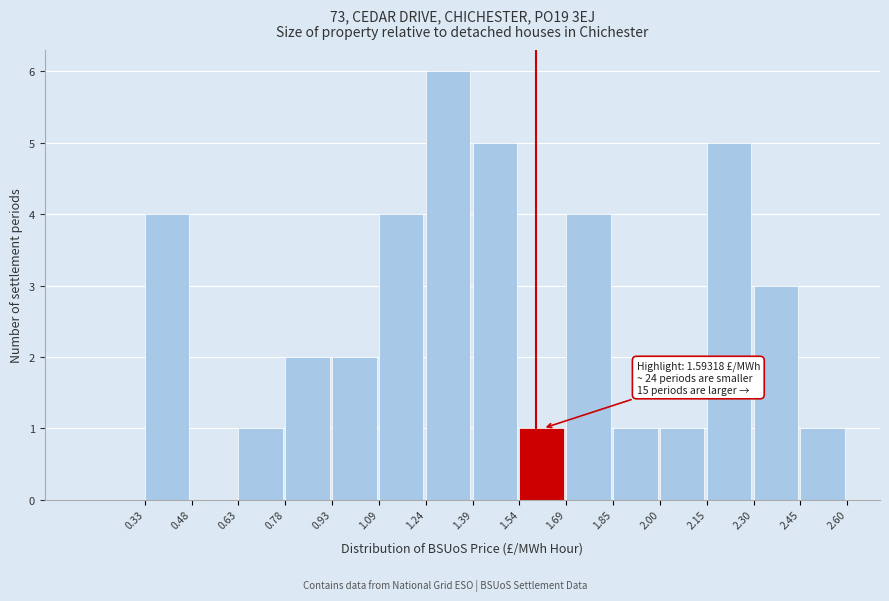

Over which range of the x-axis is the bar tallest?

1.24 to 1.39